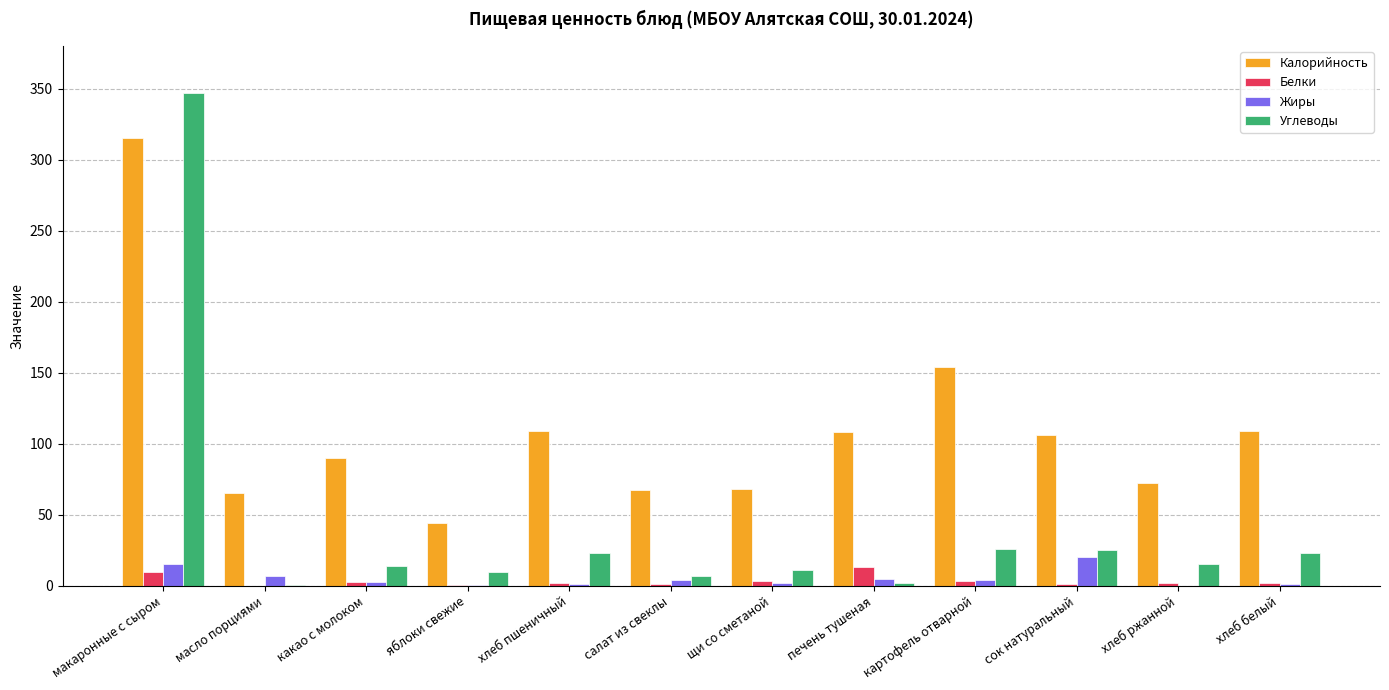

What is the sum of all Углеводы values?

503.4